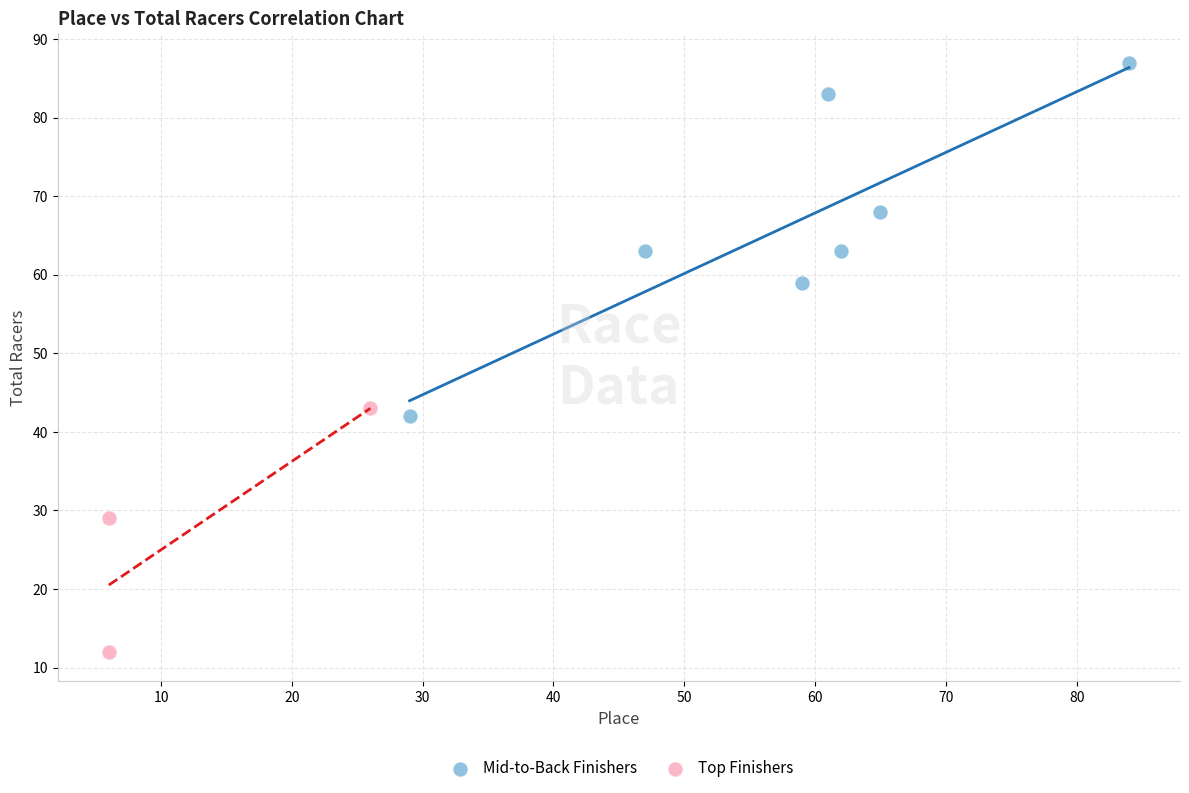

Which series contains the lowest Y value?

Top Finishers